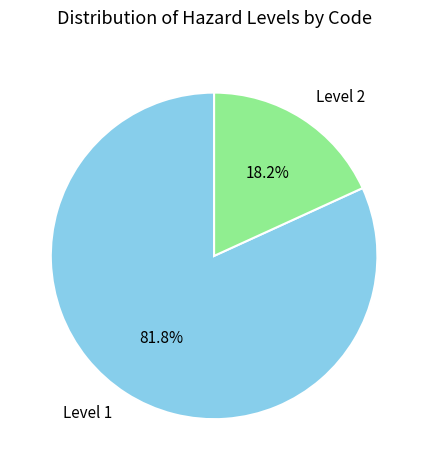

Count the number of slices in the pie.

2